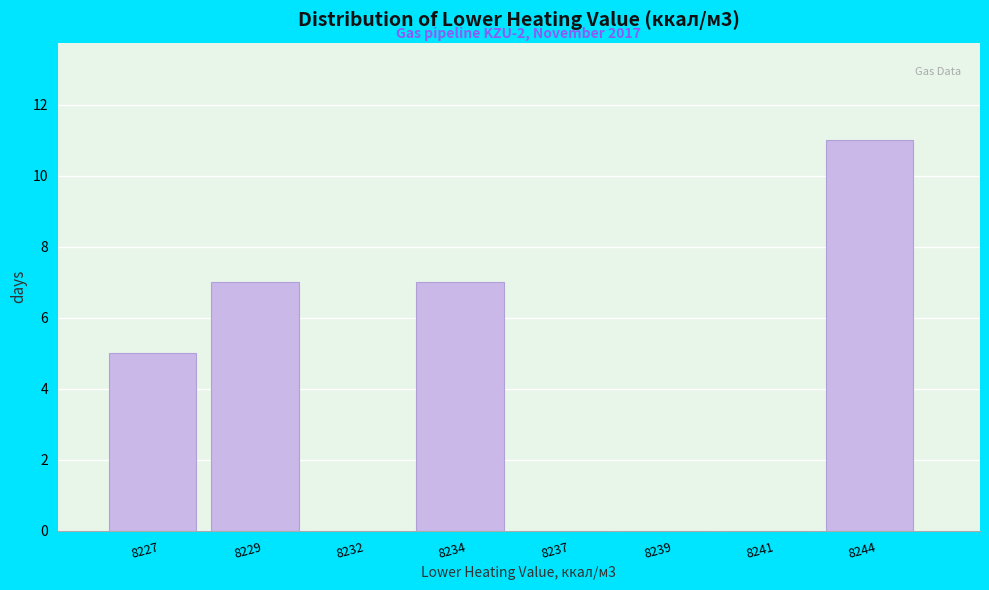

Reading left to right, what are all the values shown in this chart?

8227=5	8229=7	8232=0	8234=7	8237=0	8239=0	8241=0	8244=11